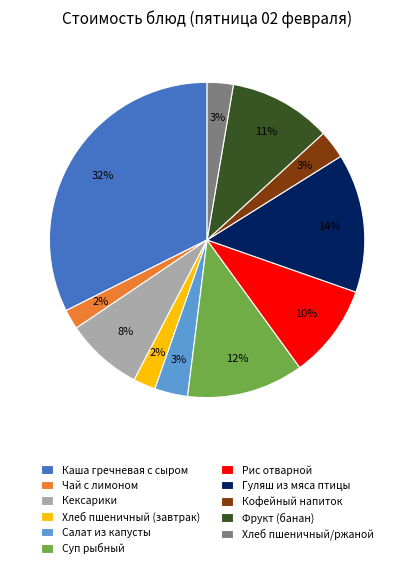

Approximately how many times larger is the value at Суп рыбный compared to Кексарики?

1.5